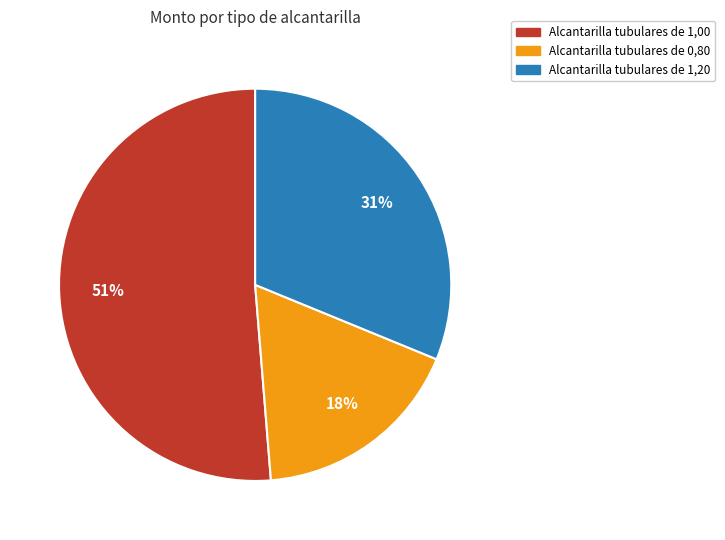

Between Alcantarilla tubulares de 1,20 and Alcantarilla tubulares de 0,80, which is larger?

Alcantarilla tubulares de 1,20